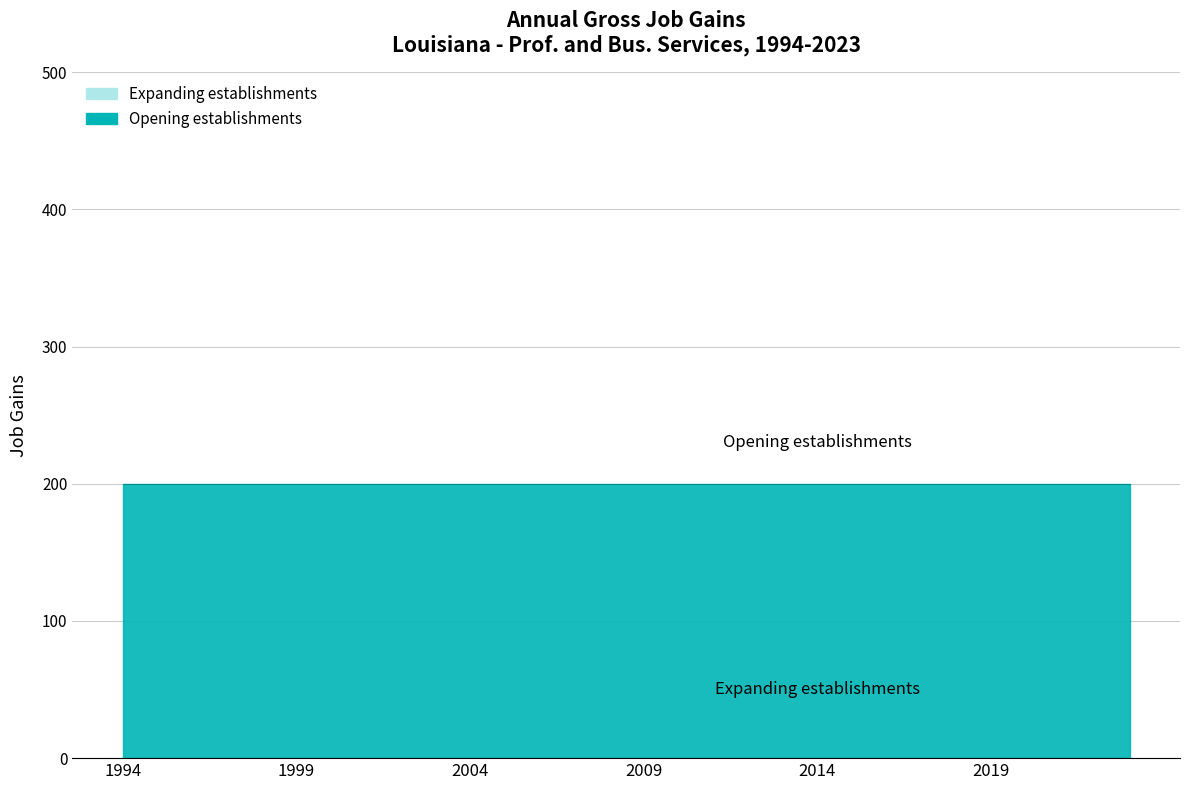

Between 1996 and 2016, which is larger?

1996